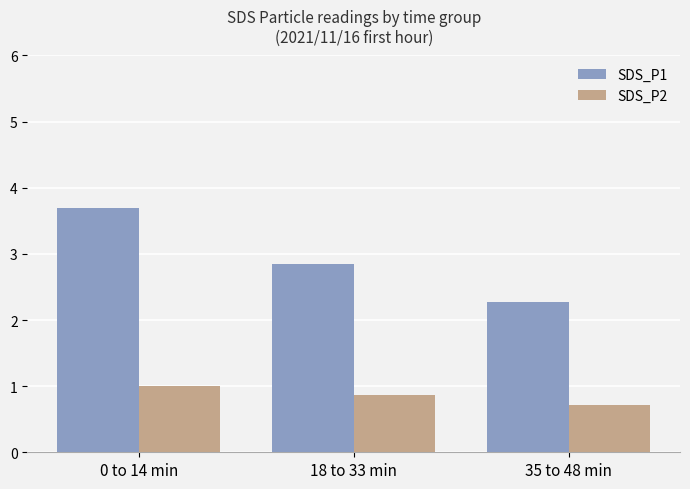

How many distinct data groups are displayed?

2